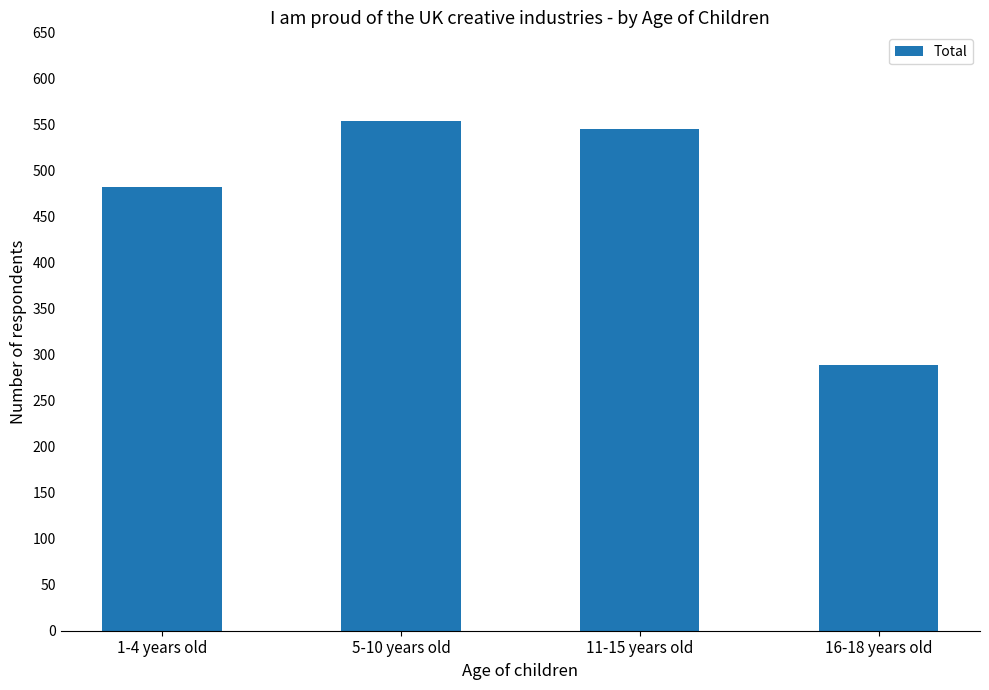

Reading left to right, list all the values displayed in this chart.

482	554	545	289